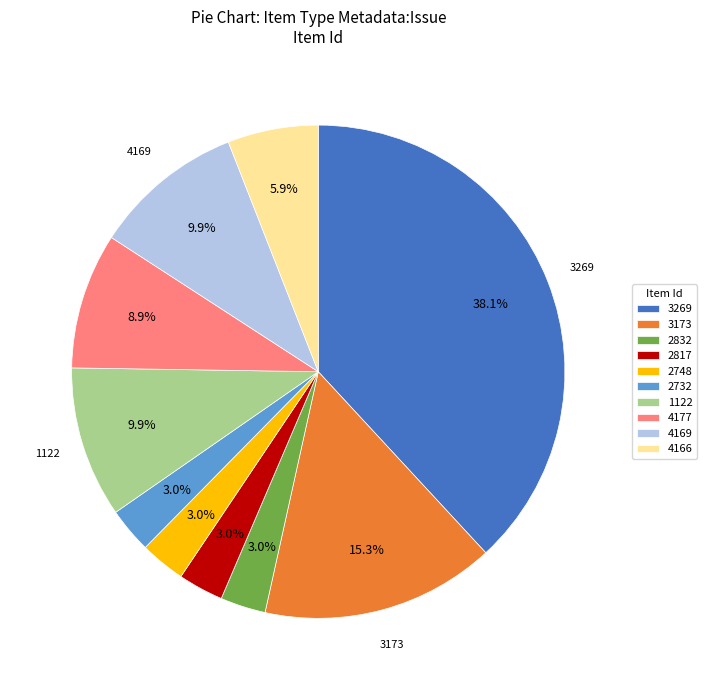

To the nearest percent, what portion does 2748 represent?

3%